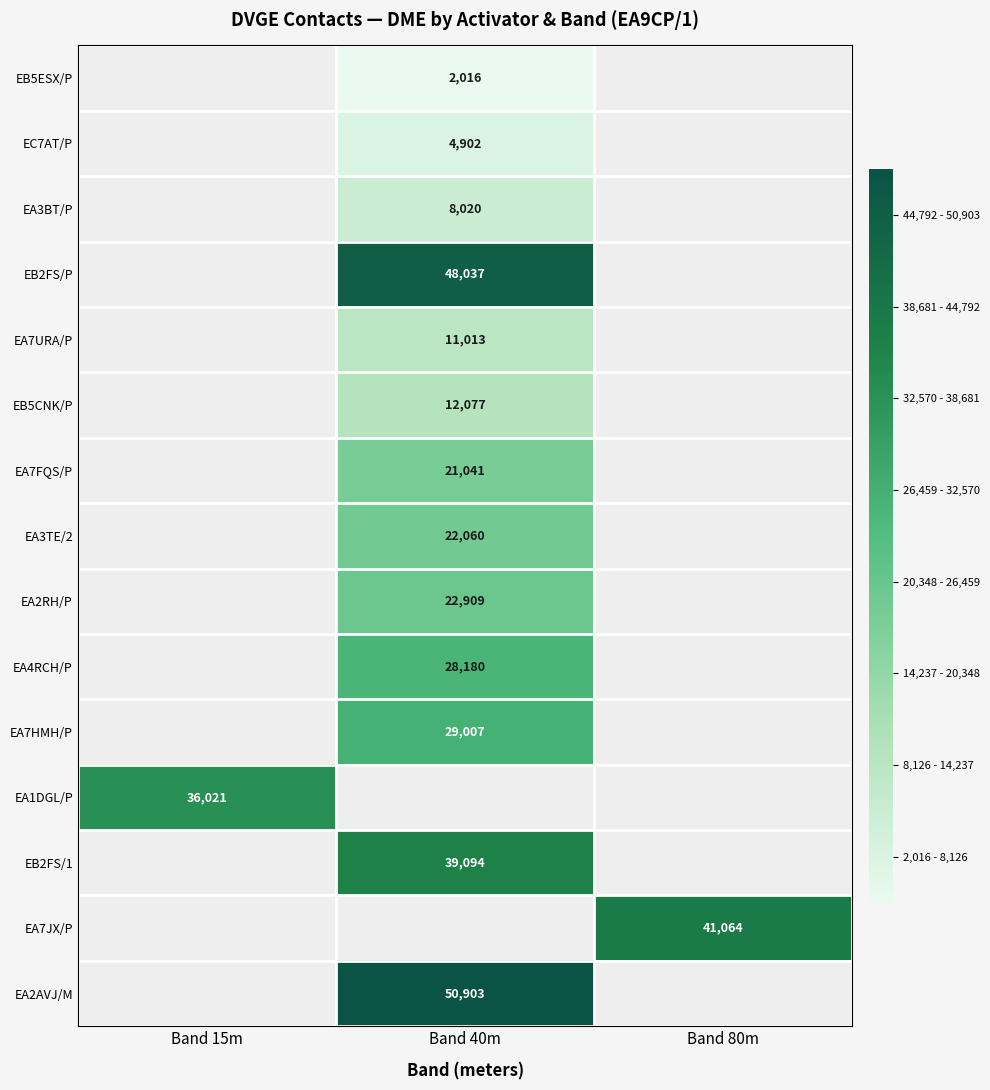

The EA7JX/P series shows 24180 at Band 80m. True or false?

False